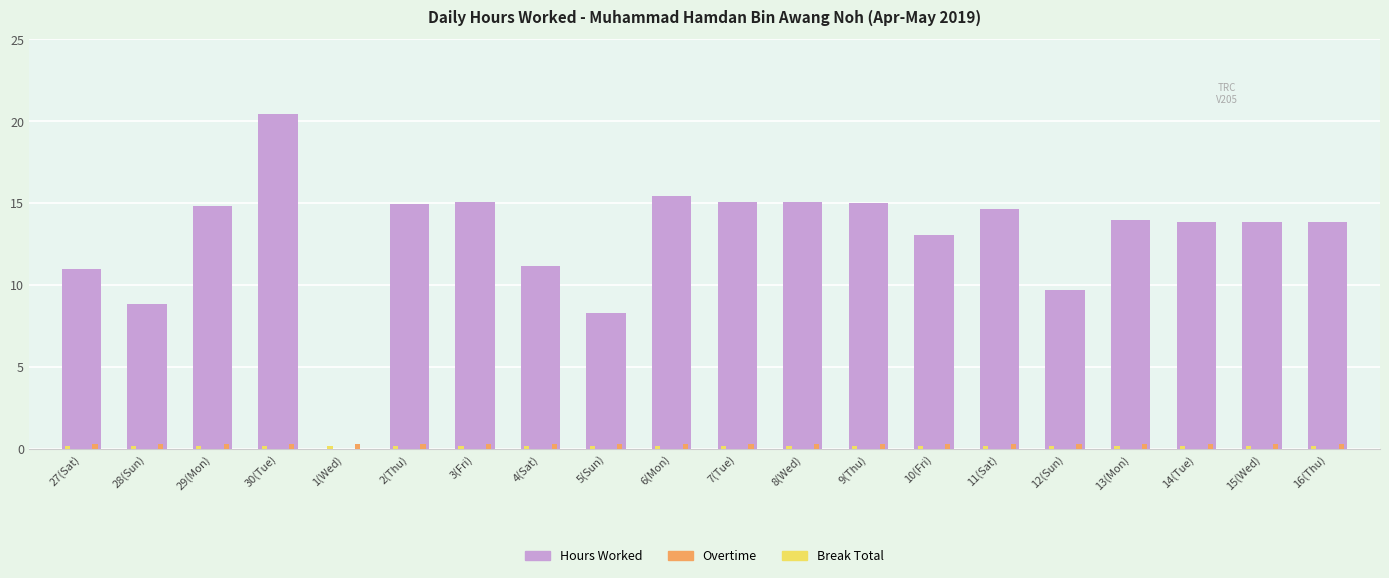

Where is Hours Worked nearest to the value 10?

12(Sun)